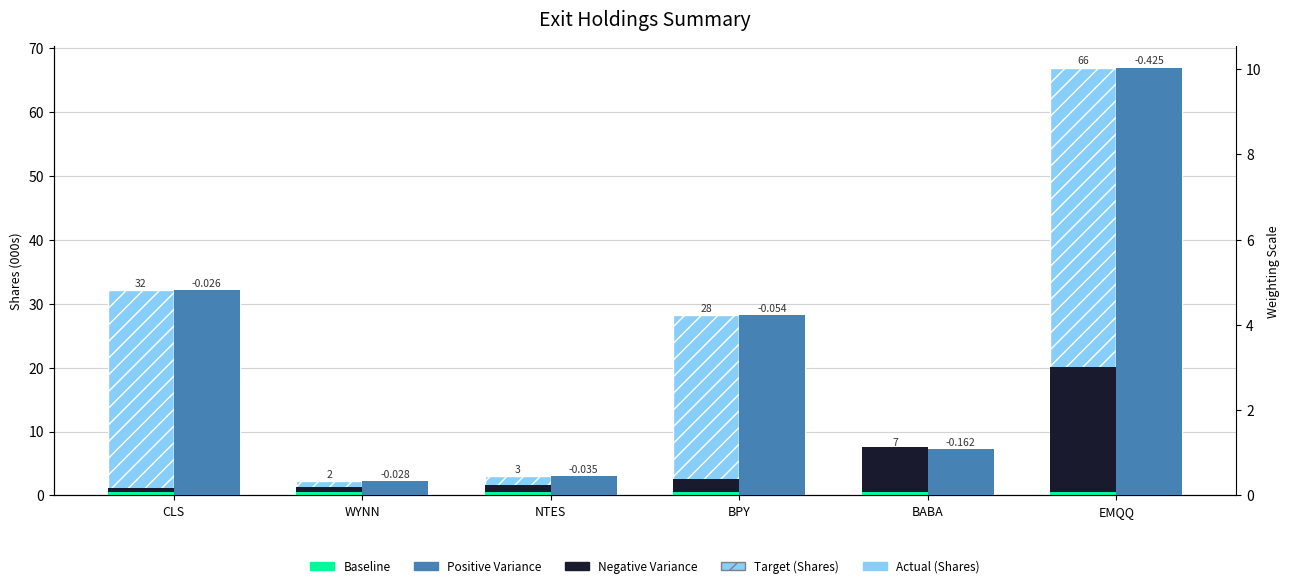

What is the total value across all series at NTES?

8.7